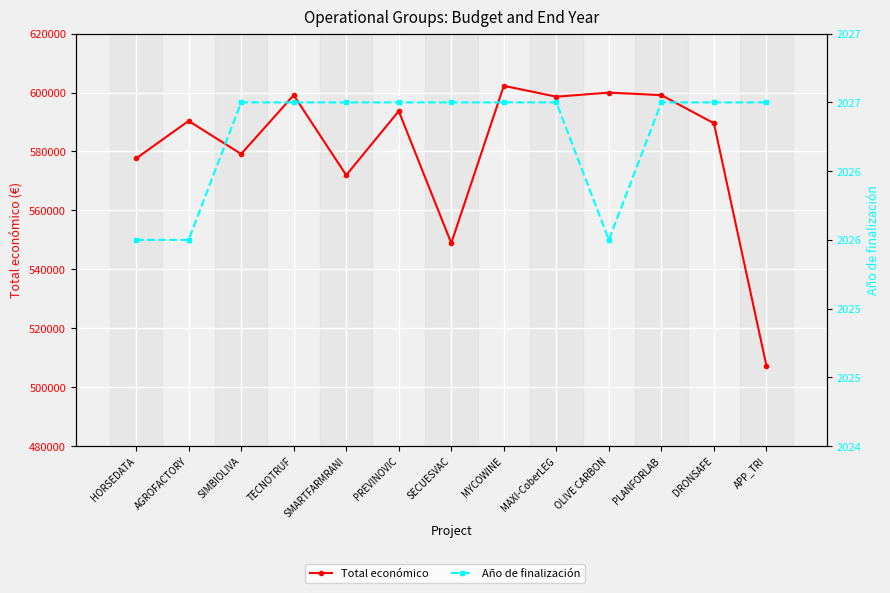

True or false: Total económico and Año de finalización intersect in this chart.

False